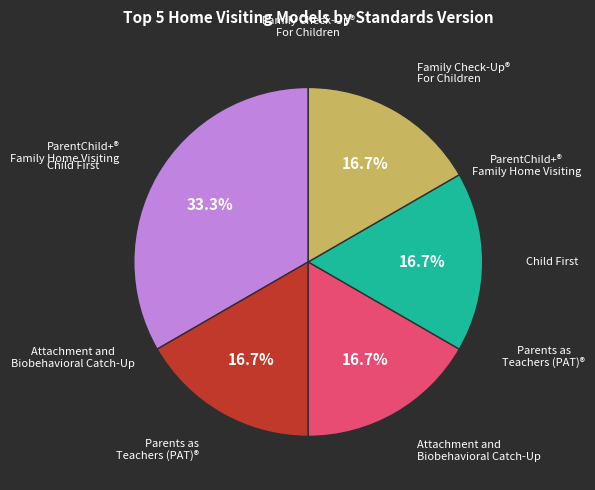

How many slices are in this pie chart?

5